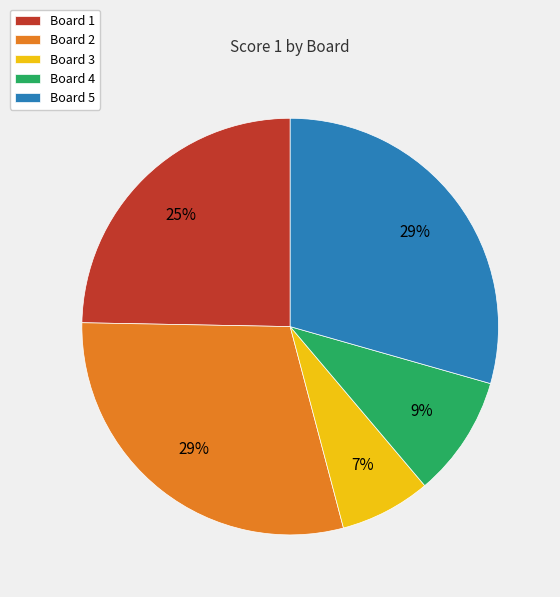

Which slice is the smallest?

Board 3